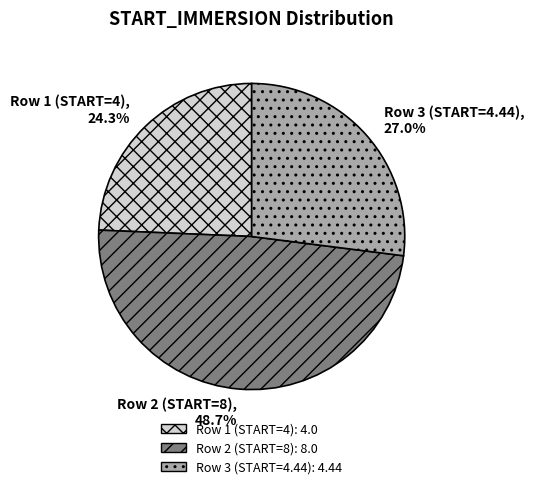

To the nearest percent, what is the average slice percentage?

33%